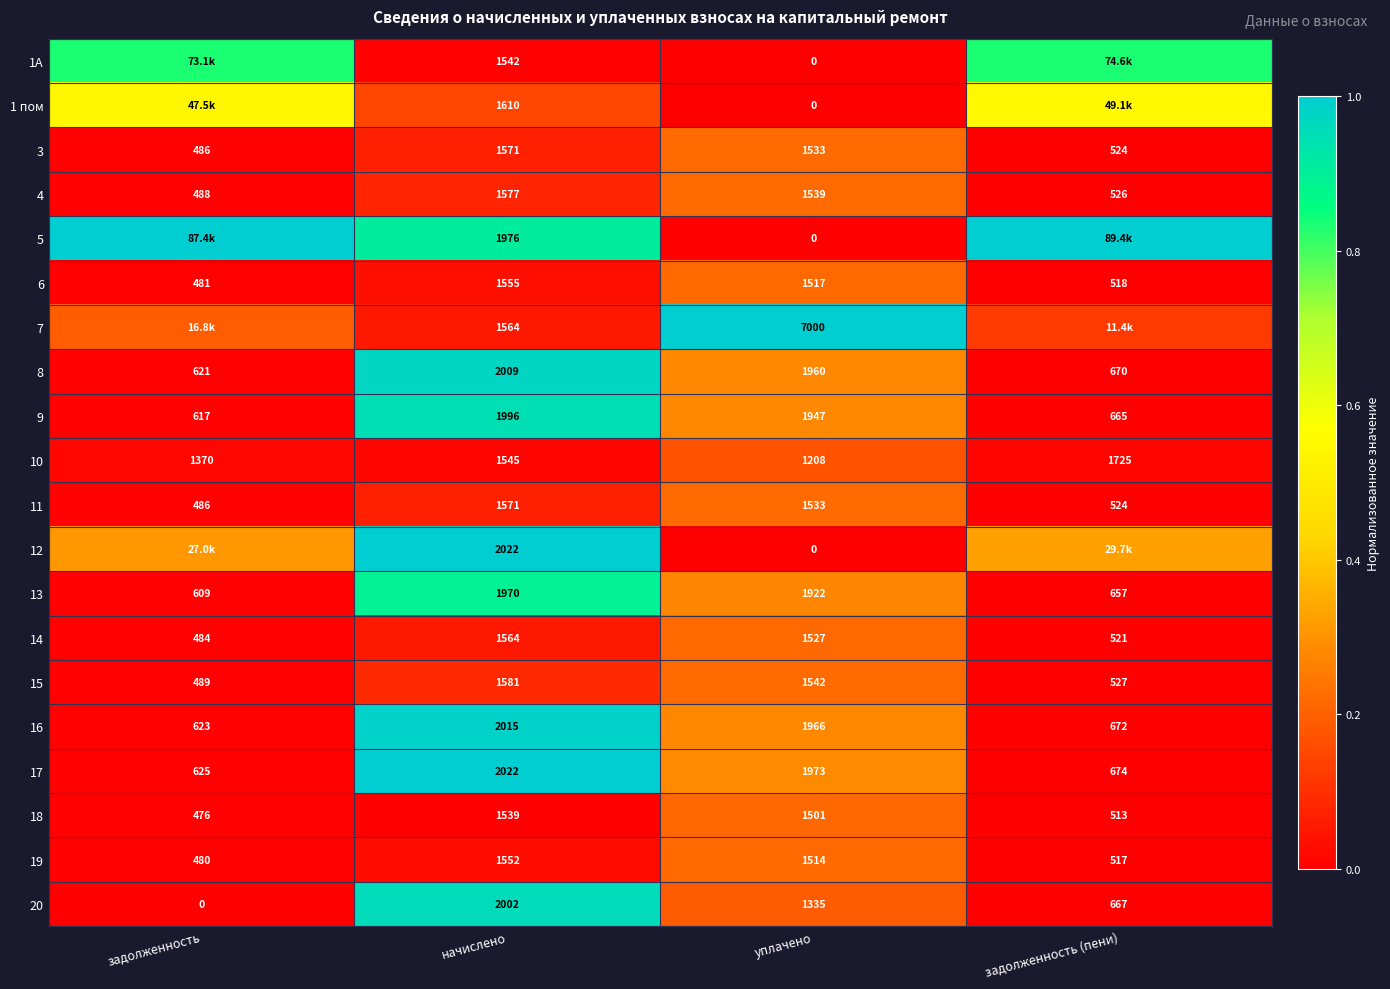

Between начислено and уплачено, which is larger?

начислено